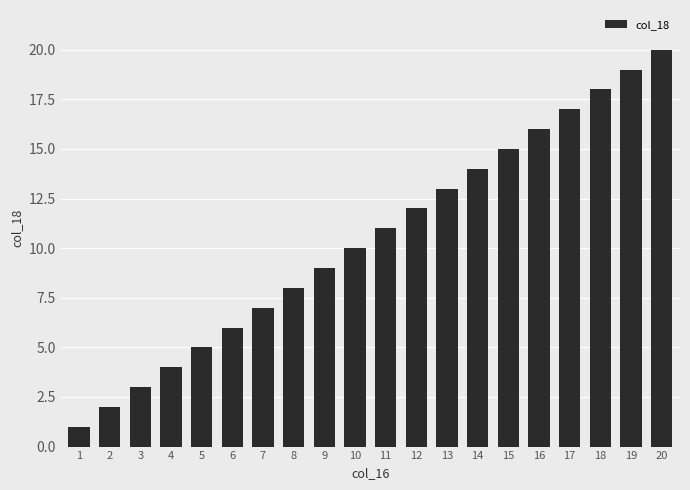

At which label is the value closest to 10?

10